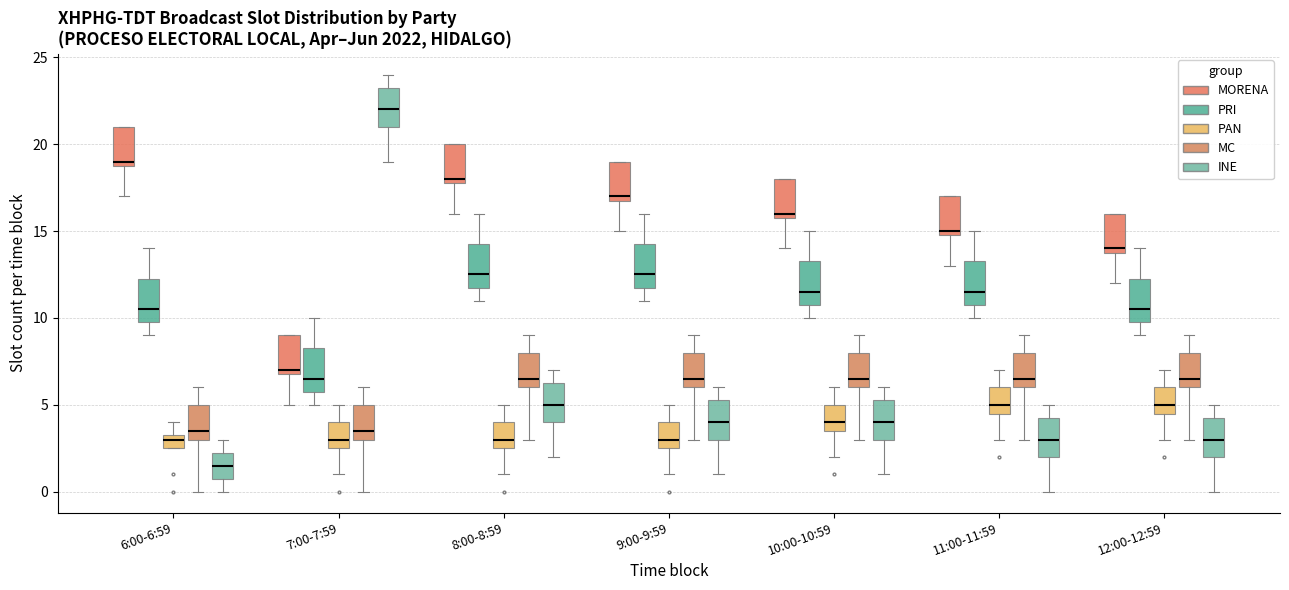

Which box's median line is the lowest?

6:00-6:59 (INE)